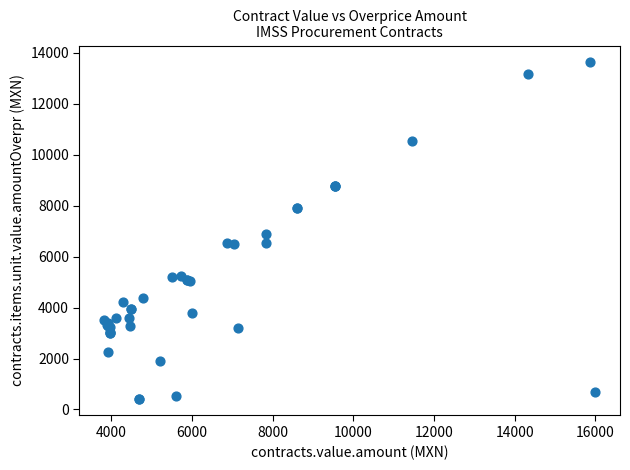

What Y value in the scatter plot is closest to 7022?

6868.6